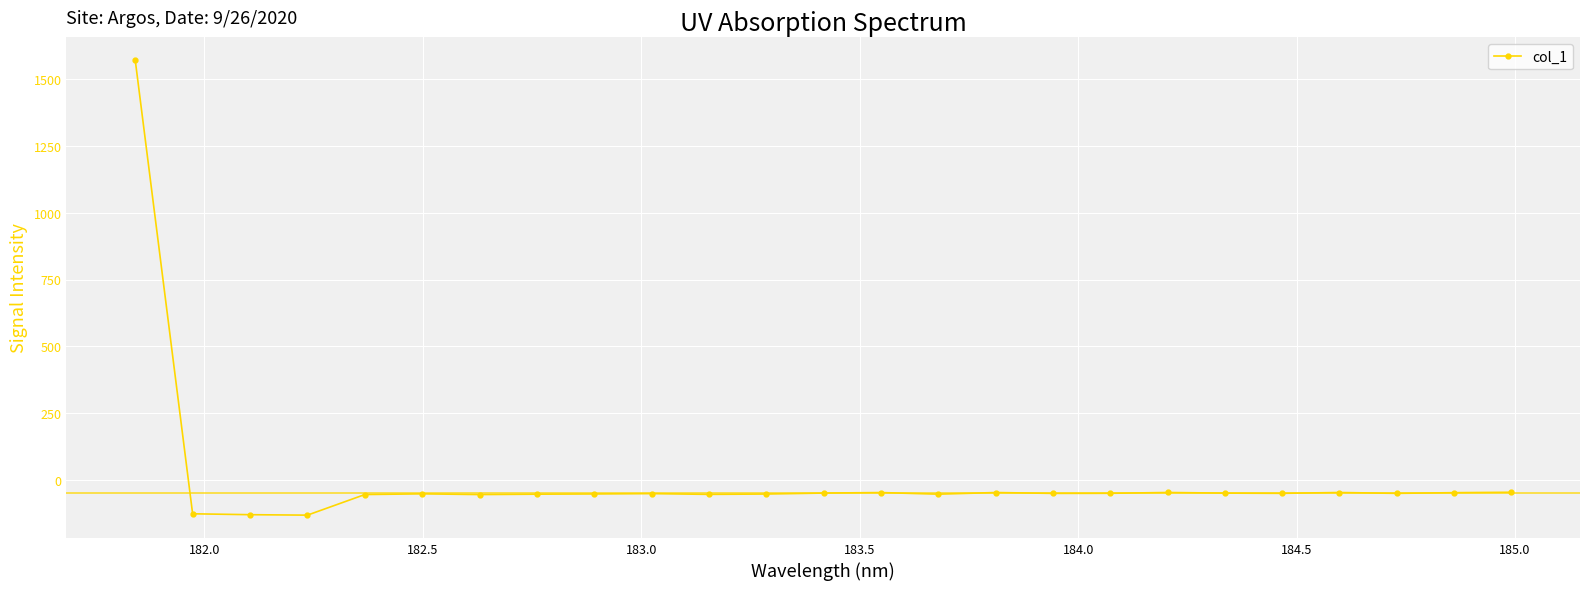

Is this an area chart (filled region under the line)?

No